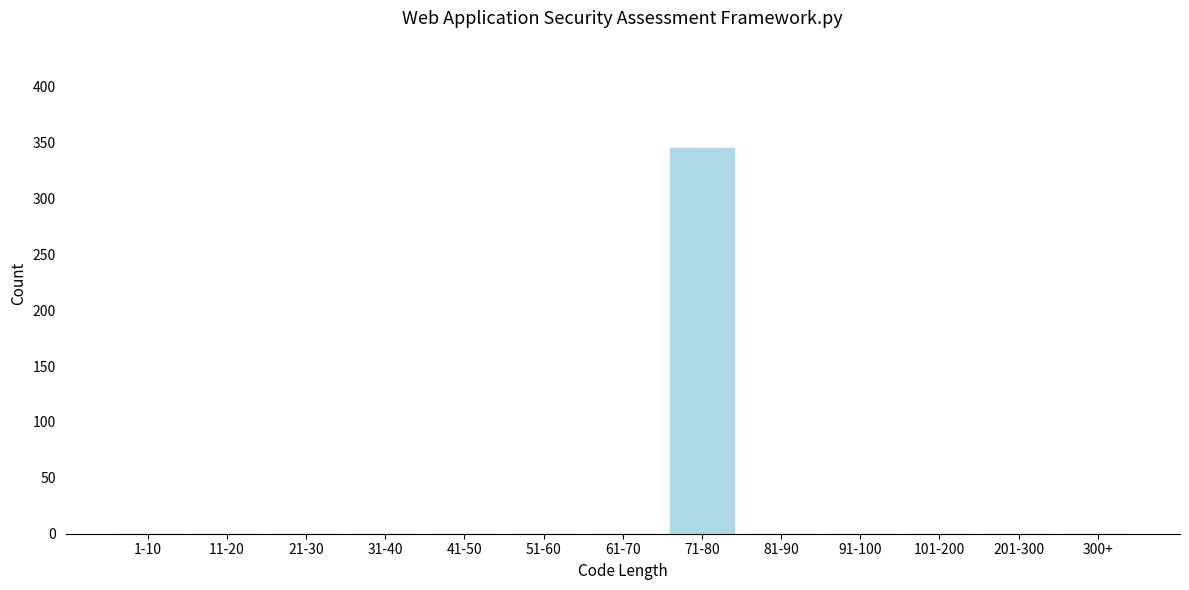

Reading left to right, extract all data points from this chart.

1-10=0	11-20=0	21-30=0	31-40=0	41-50=0	51-60=0	61-70=0	71-80=345	81-90=0	91-100=0	101-200=0	201-300=0	300+=0